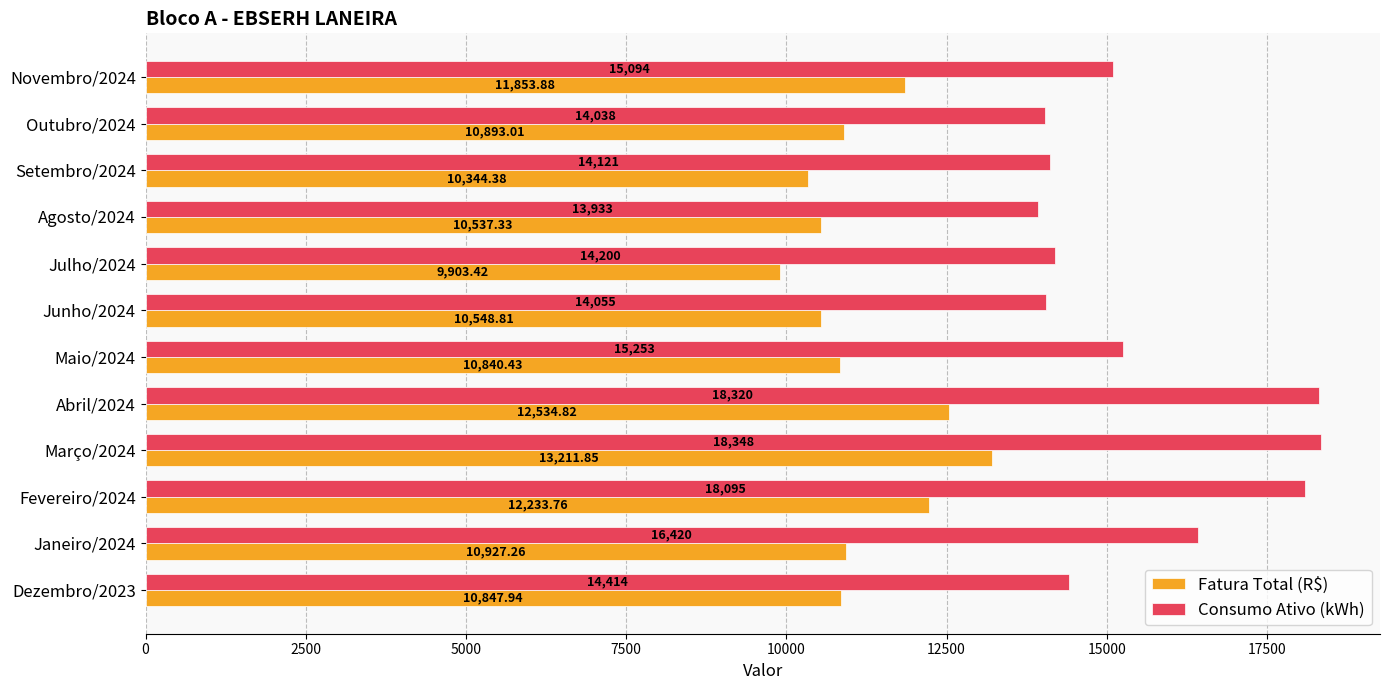

What is the difference between the Consumo Ativo (kWh) values at Janeiro/2024 and Março/2024?

1928.0